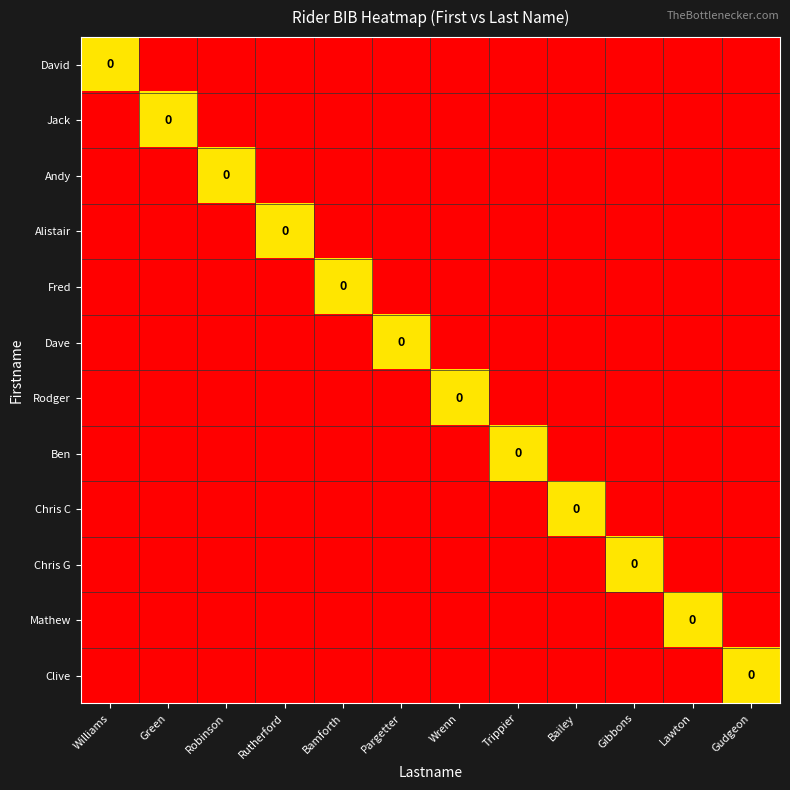

How many Rodger values are between -1 and 0?

12